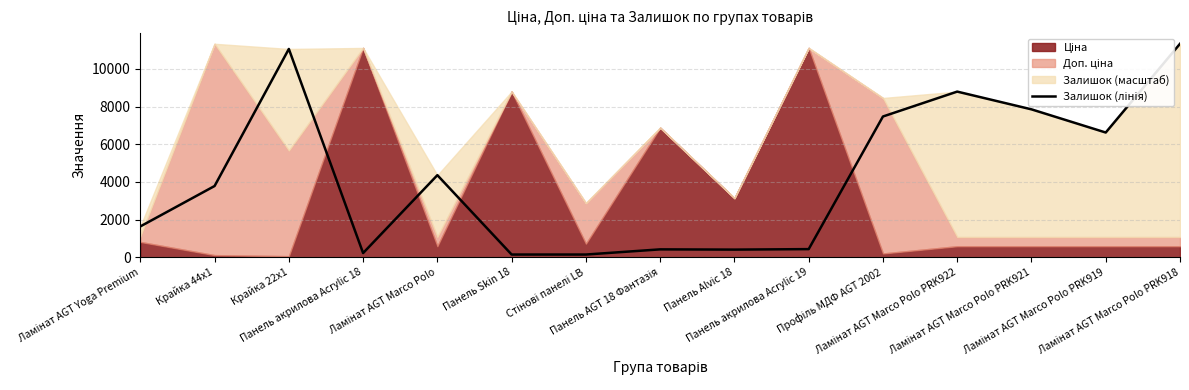

How many lines are shown in the chart?

1